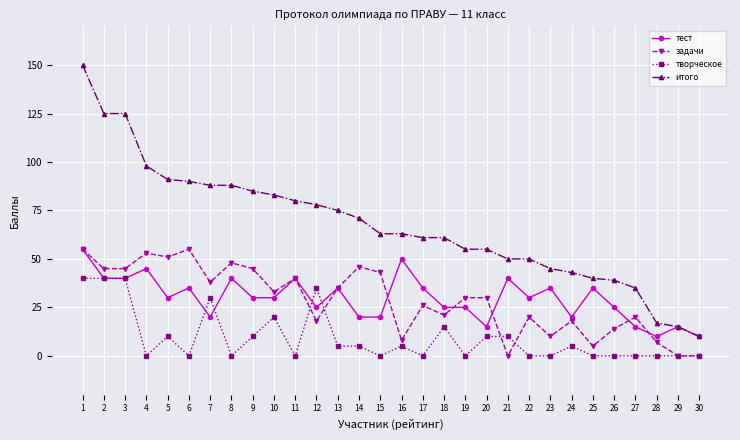

Rank the series at 18 from lowest to highest value.

творческое, задачи, тест, итого